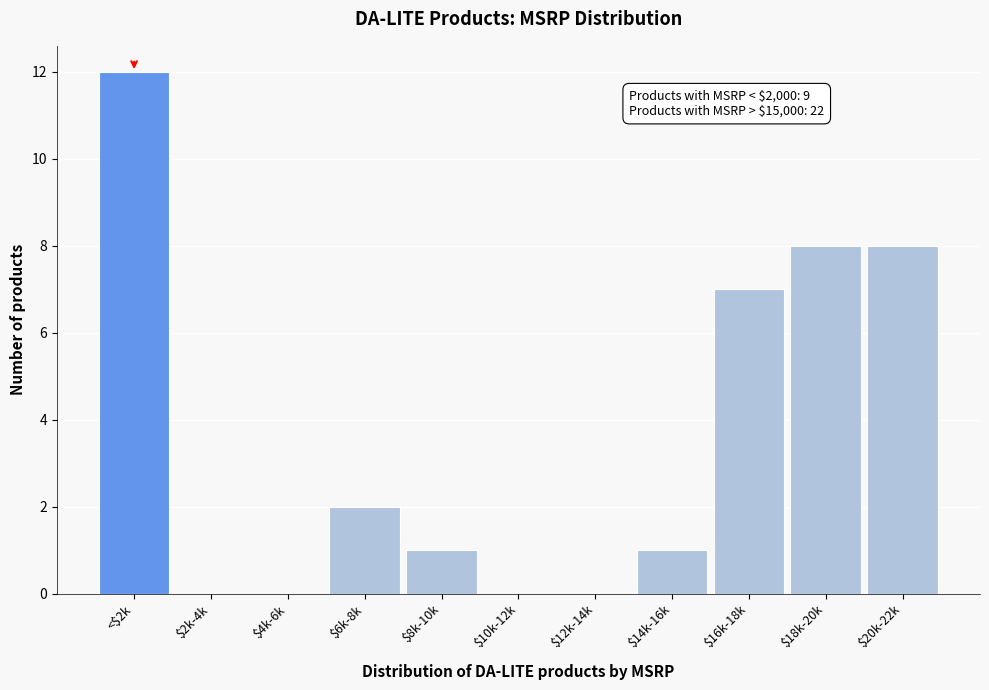

What is the greatest value displayed?

12